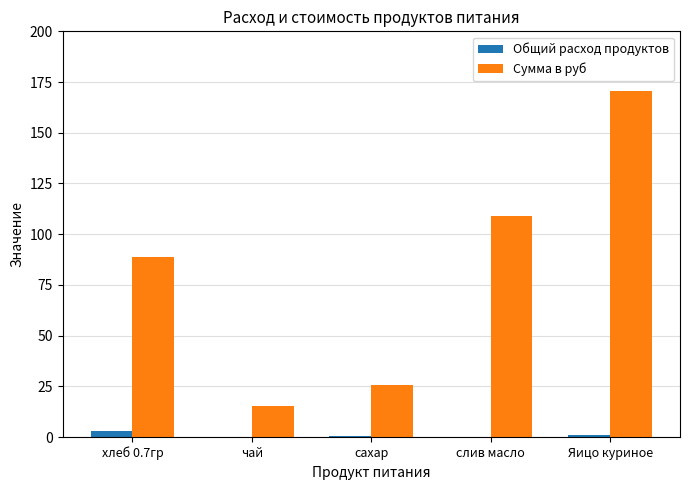

What is the sum of all Общий расход продуктов values?

4.8